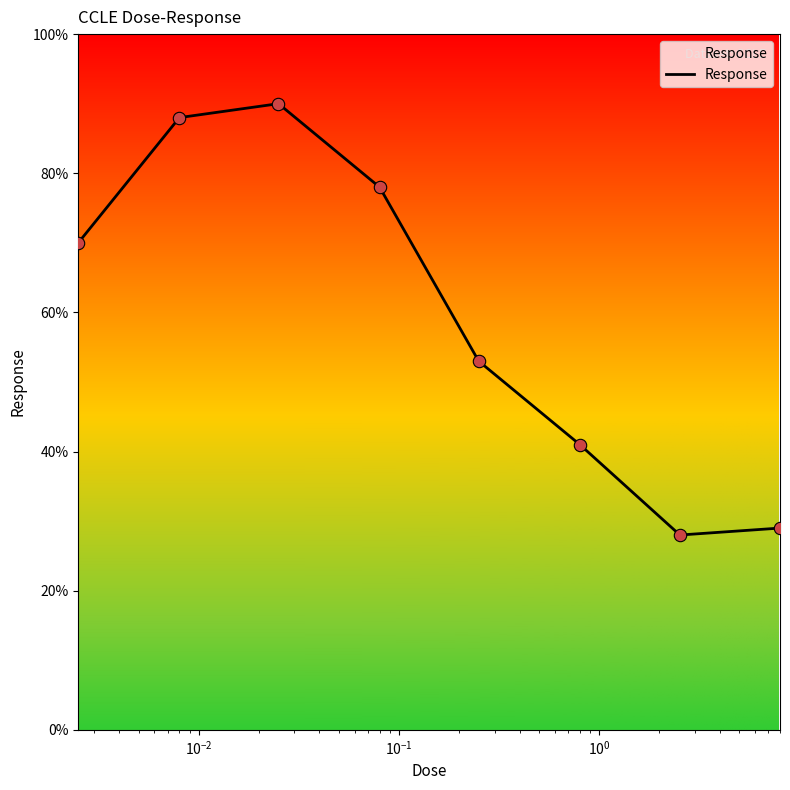

What is the change in value from $\mathdefault{10^{-2}}$ to $\mathdefault{10^{-1}}$?

-12